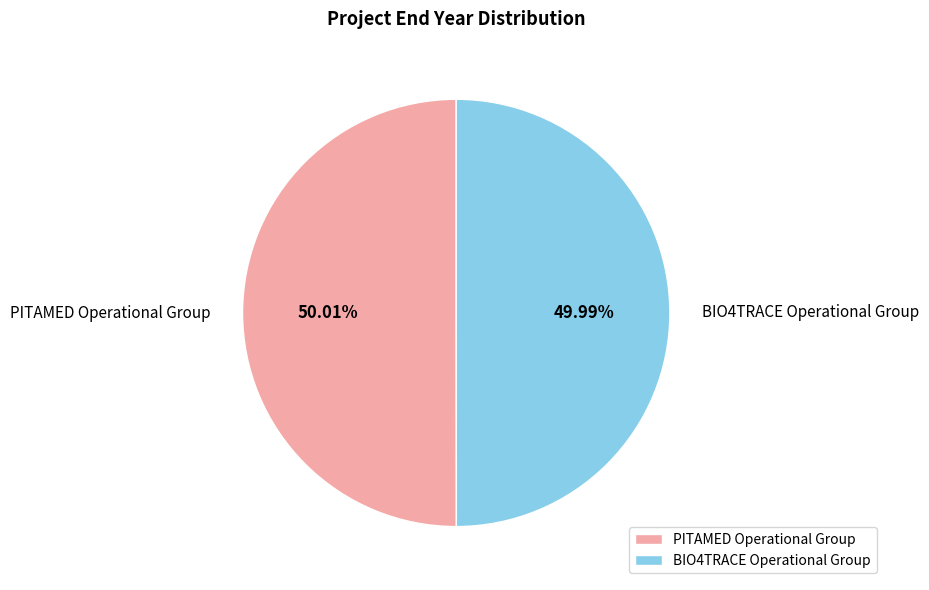

Approximately how many times larger is the value at BIO4TRACE Operational Group compared to PITAMED Operational Group?

1.0